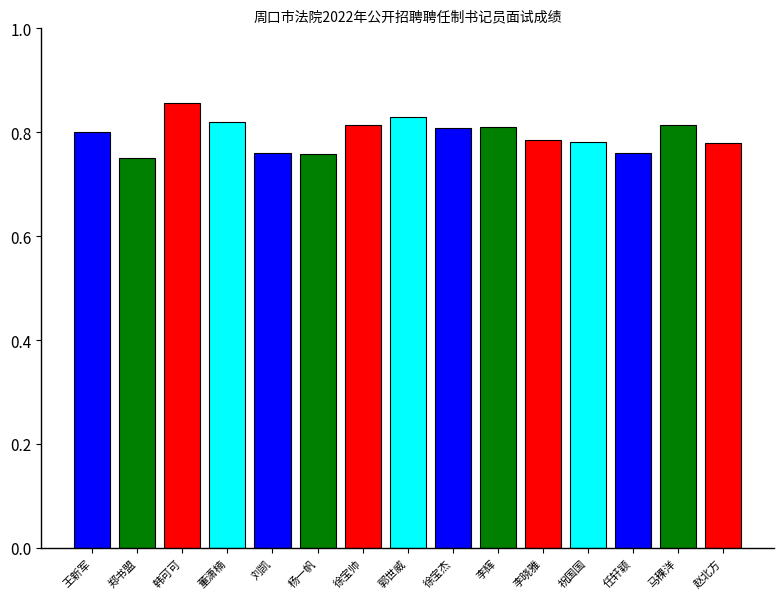

What is the label of the 6th bar from the left?

杨一帆